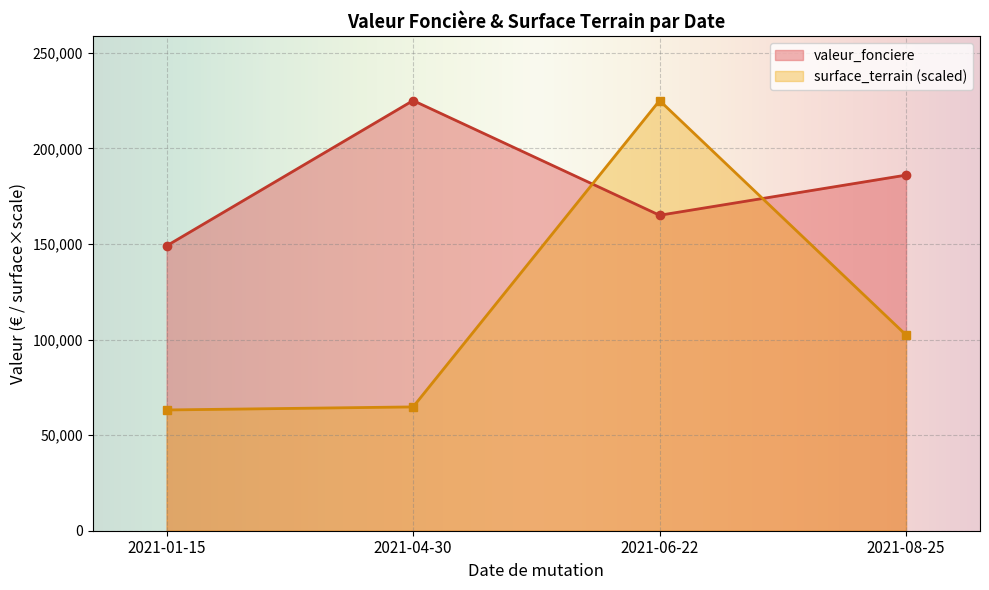

How many distinct data groups are displayed?

2